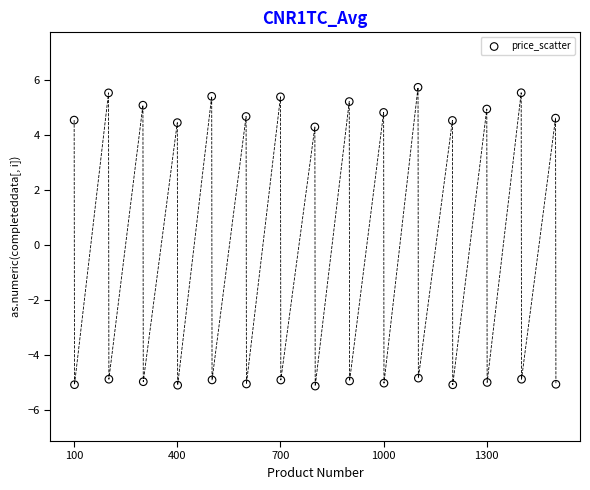

What is the range of Y values (max minus min)?

10.9